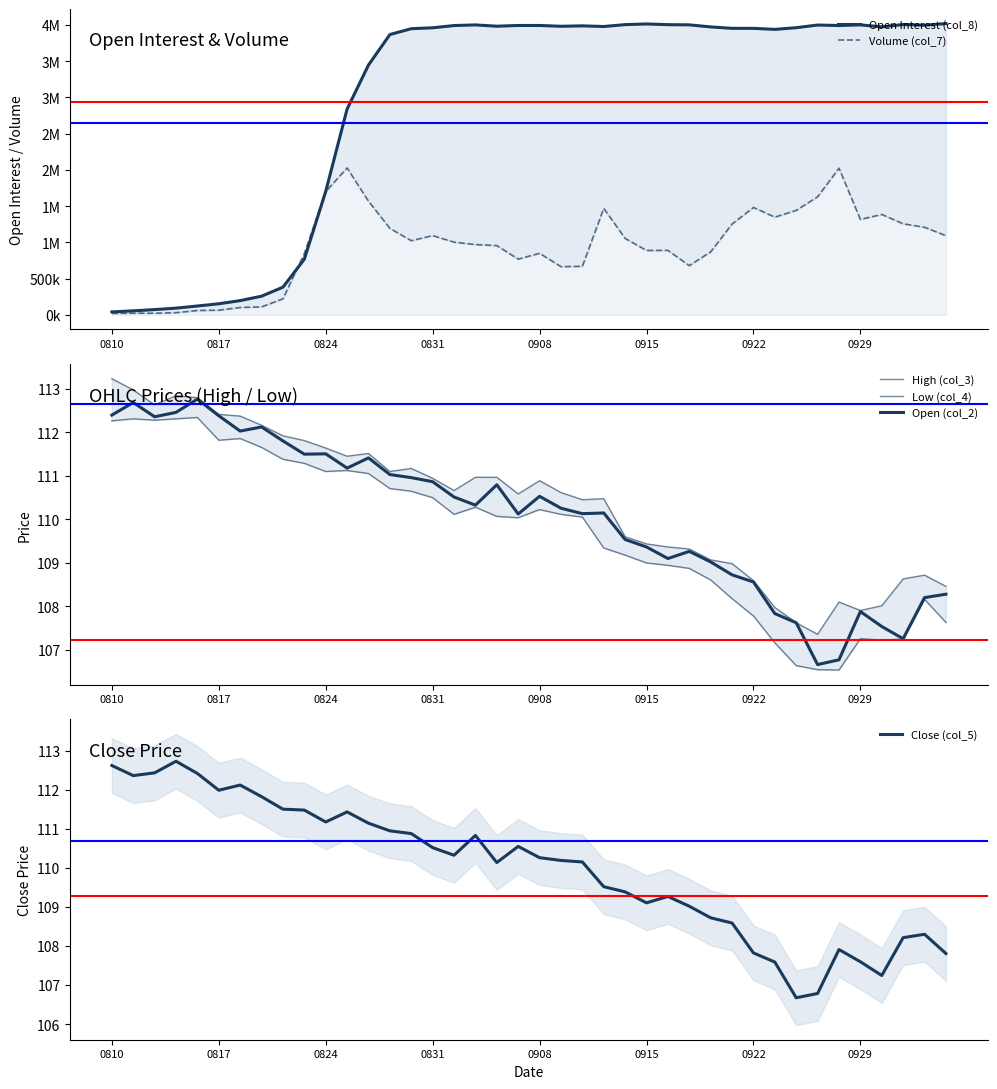

Is it true that Close (col_5) equals 112.0 at 0817?

True